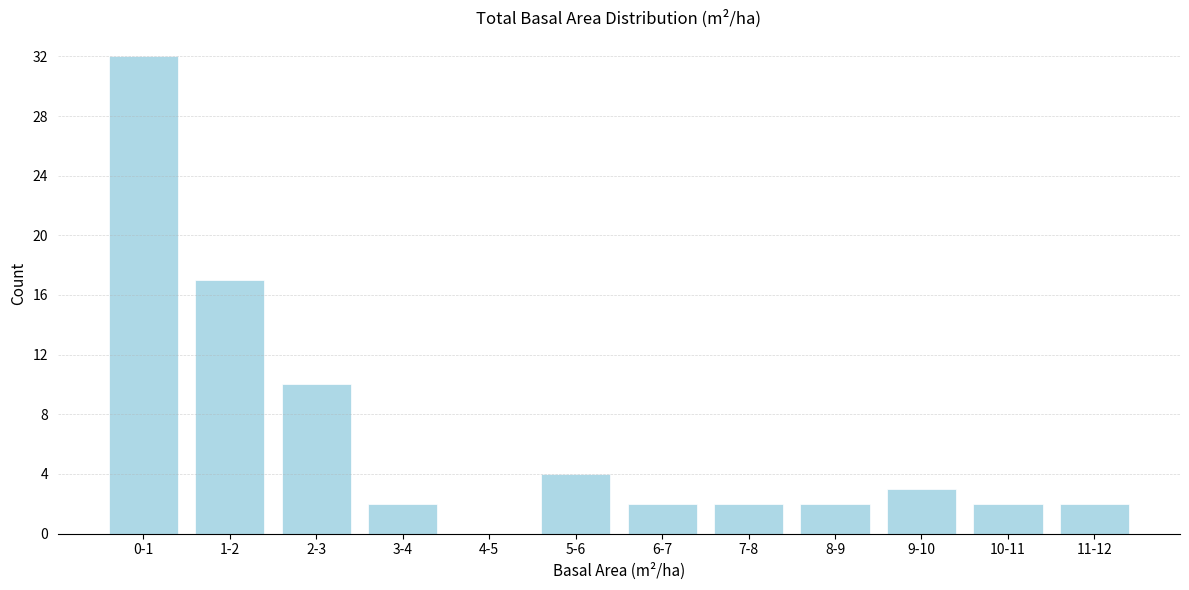

Reading right to left, transcribe all the data shown in this chart.

11-12=2	10-11=2	9-10=3	8-9=2	7-8=2	6-7=2	5-6=4	4-5=0	3-4=2	2-3=10	1-2=17	0-1=32